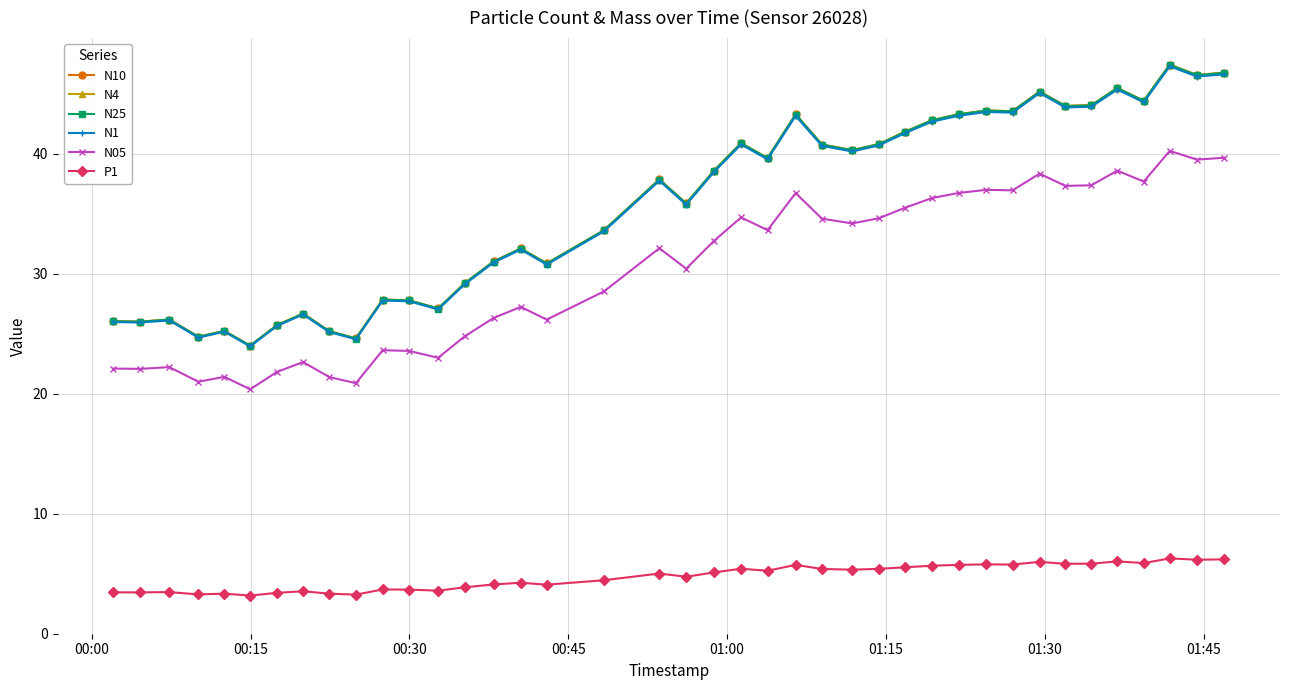

How many lines are shown in the chart?

6